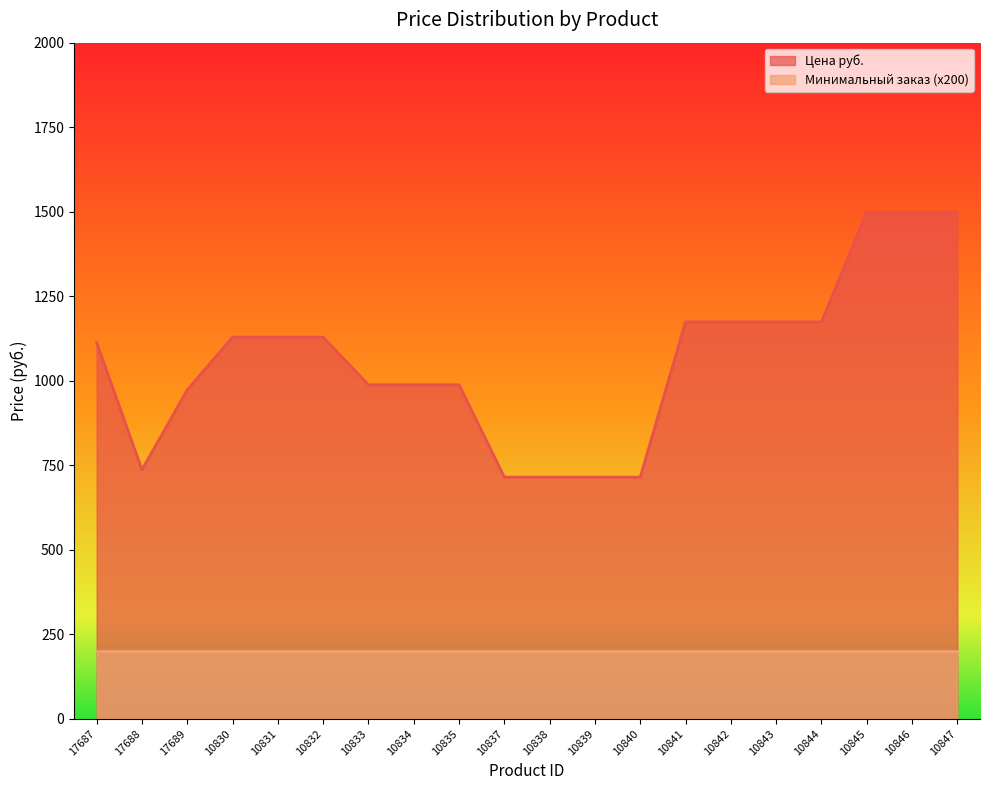

At which category does the chart reach its minimum across all series?

10837